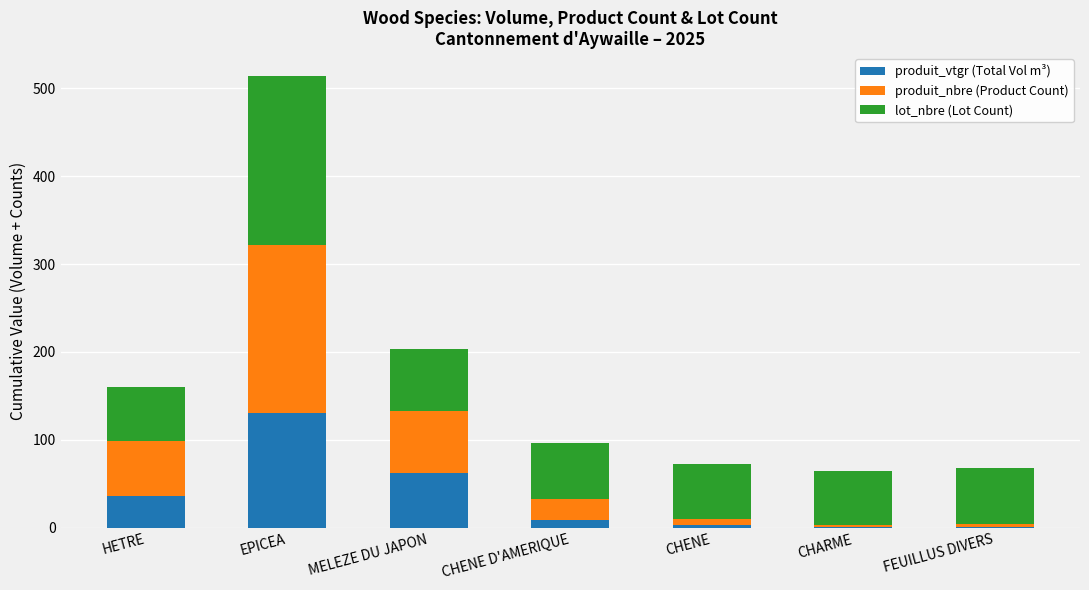

What is the average value of the produit_vtgr (Total Vol m³) series?

34.7